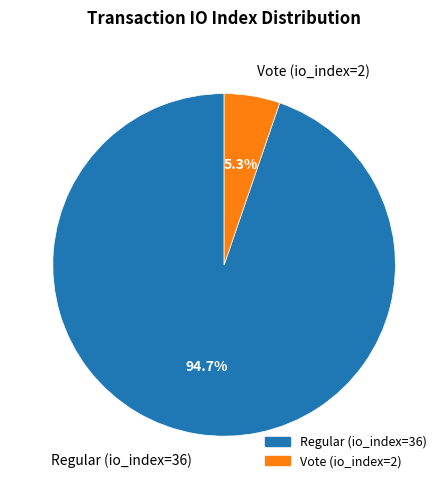

Which category has the biggest portion of the pie?

Regular (io_index=36)